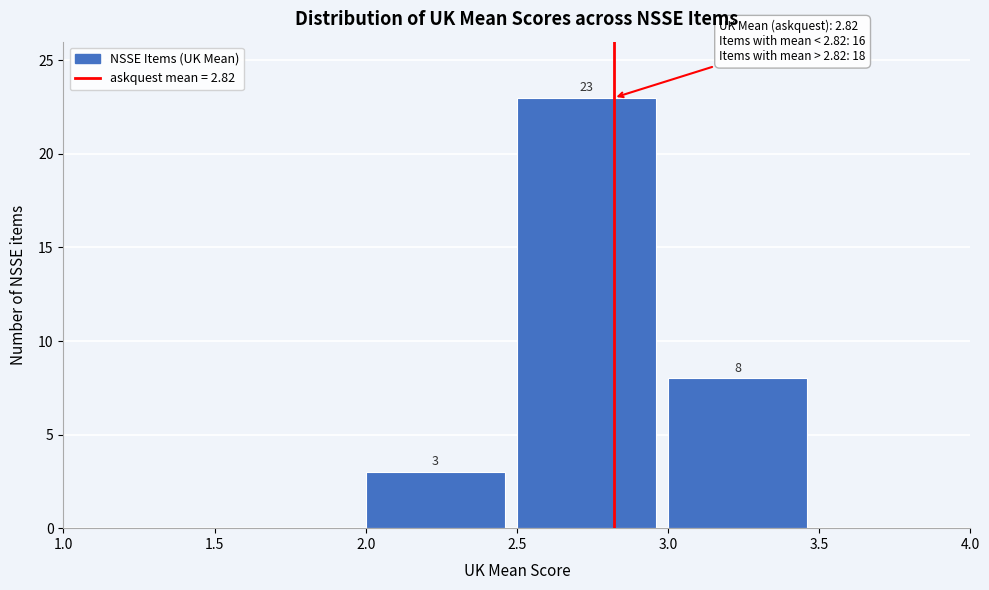

Over which range of the x-axis is the bar tallest?

2.5 to 3.0